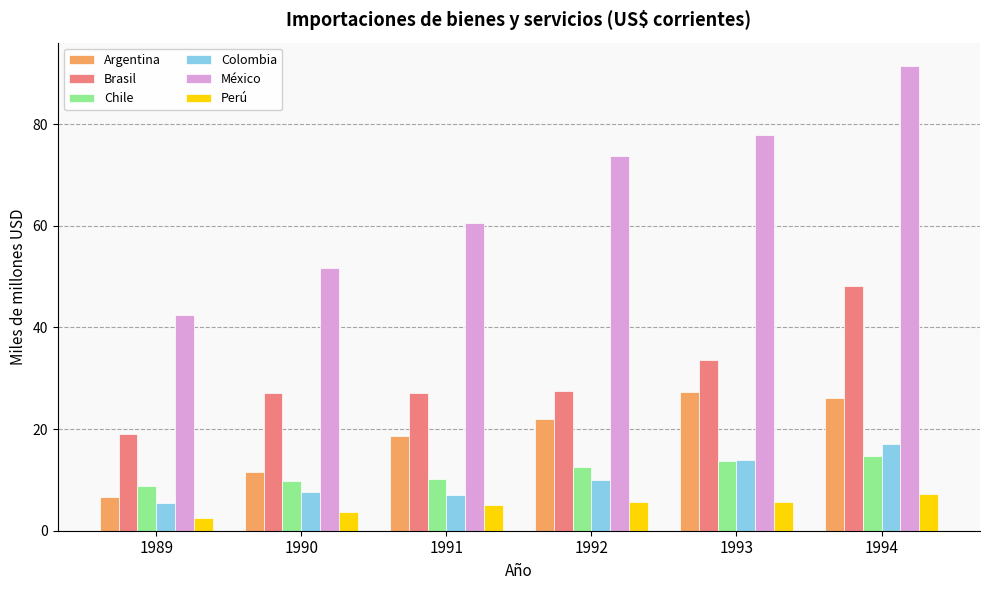

Are the bars horizontal?

No